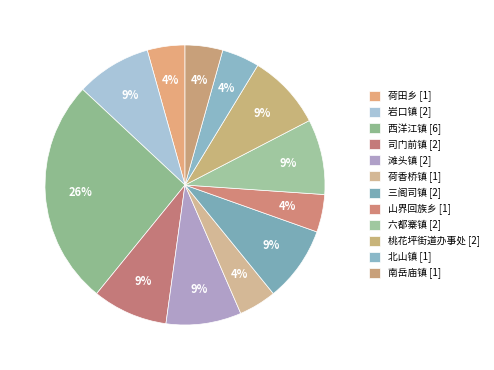

The 六都寨镇 slice represents 9% of the pie. True or false?

True